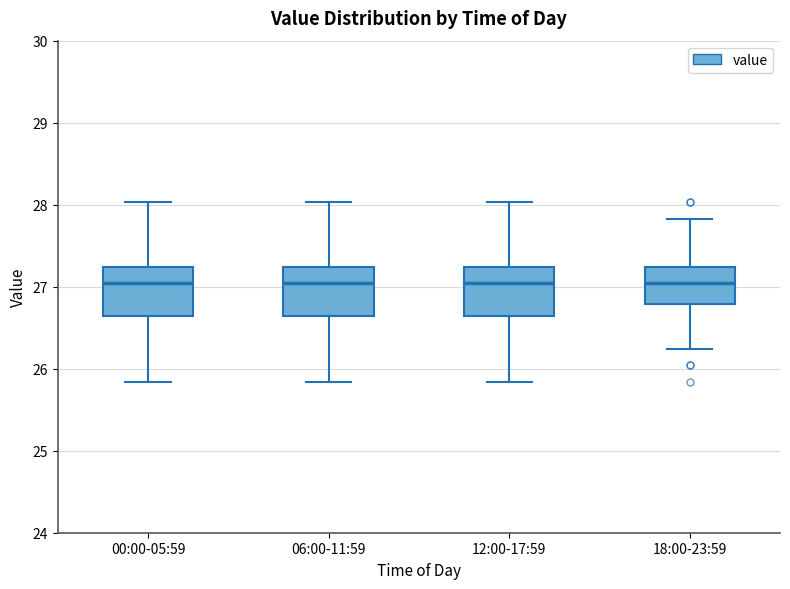

Reading left to right, read every box against the y-axis: the position of its median line, the range the box covers, and the ends of its whiskers. The values are not printed on the chart, so give them approximately, as read against the axis.

00:00-05:59: median 27.0, box 26.6 to 27.2, whiskers 25.8 to 28.0
06:00-11:59: median 27.0, box 26.6 to 27.2, whiskers 25.8 to 28.0
12:00-17:59: median 27.0, box 26.6 to 27.2, whiskers 25.8 to 28.0
18:00-23:59: median 27.0, box 26.8 to 27.2, whiskers 26.2 to 27.8